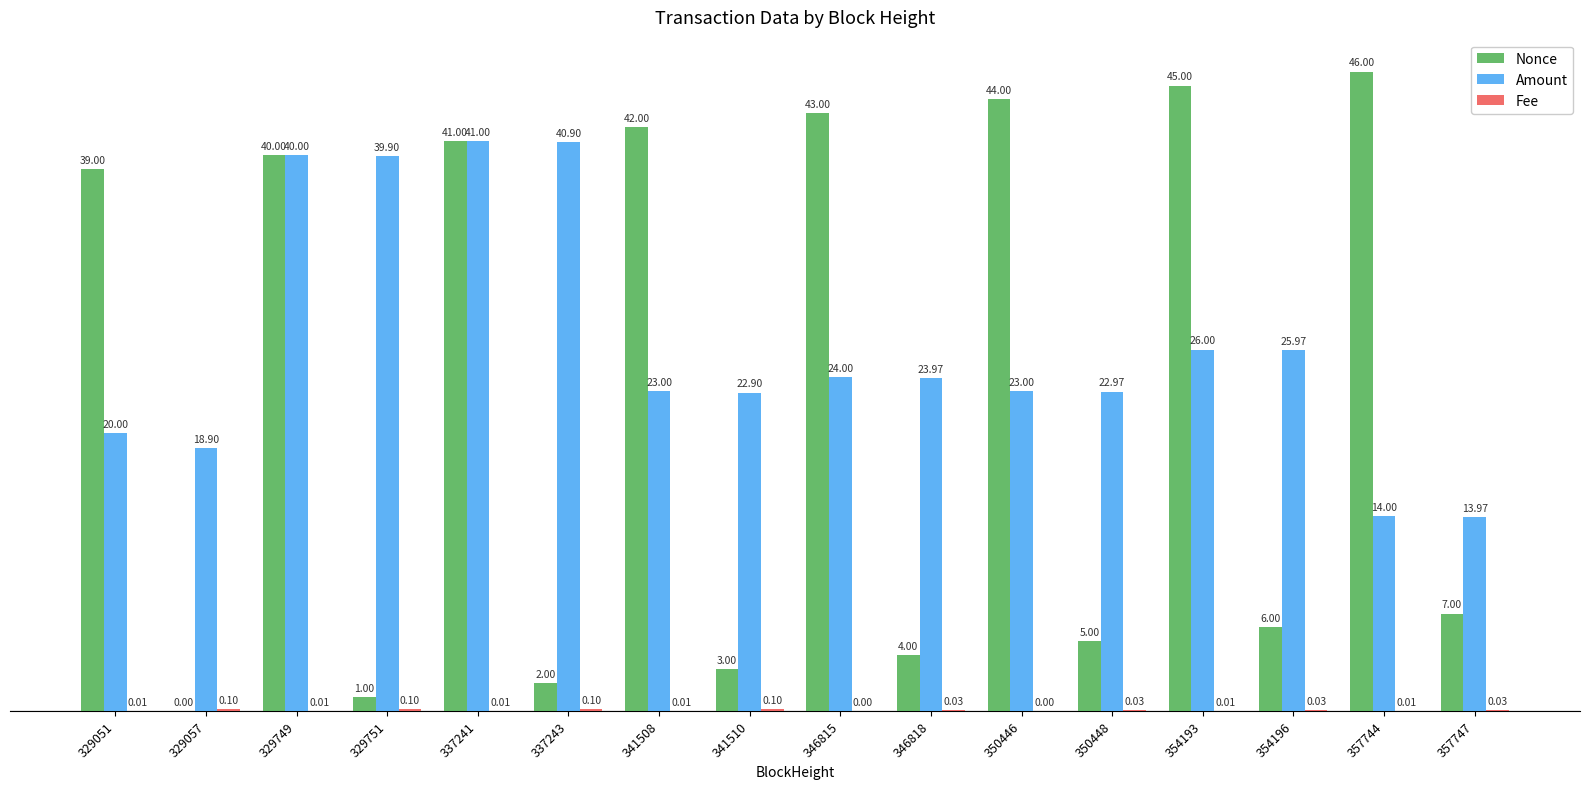

Is it true that Amount equals 52.2 at 329749?

False